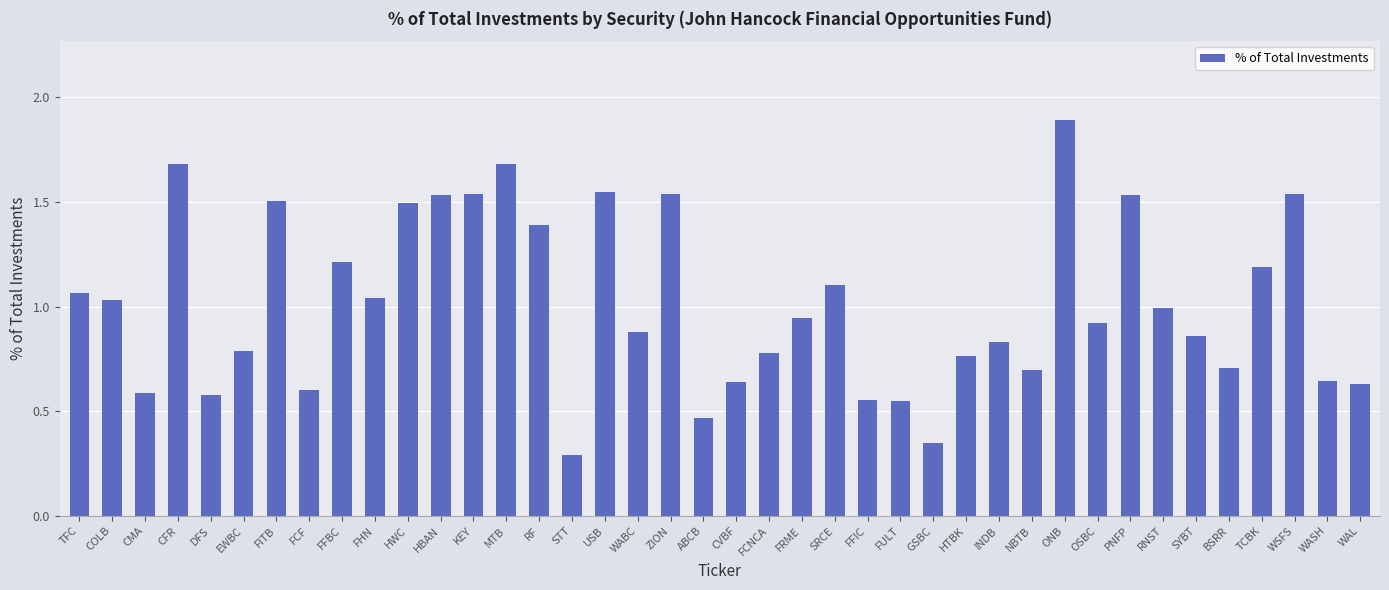

What is the sum of all values?

40.6